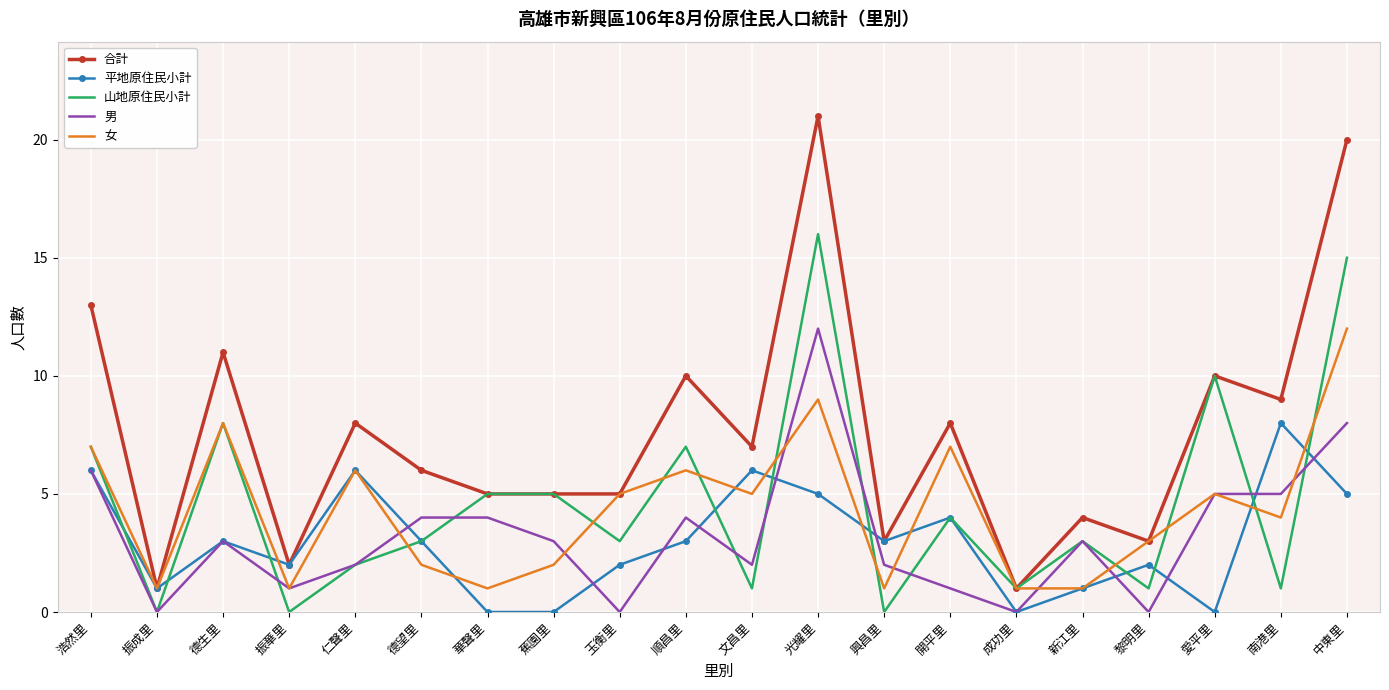

What are all the series names shown in the legend?

合計, 平地原住民小計, 山地原住民小計, 男, 女